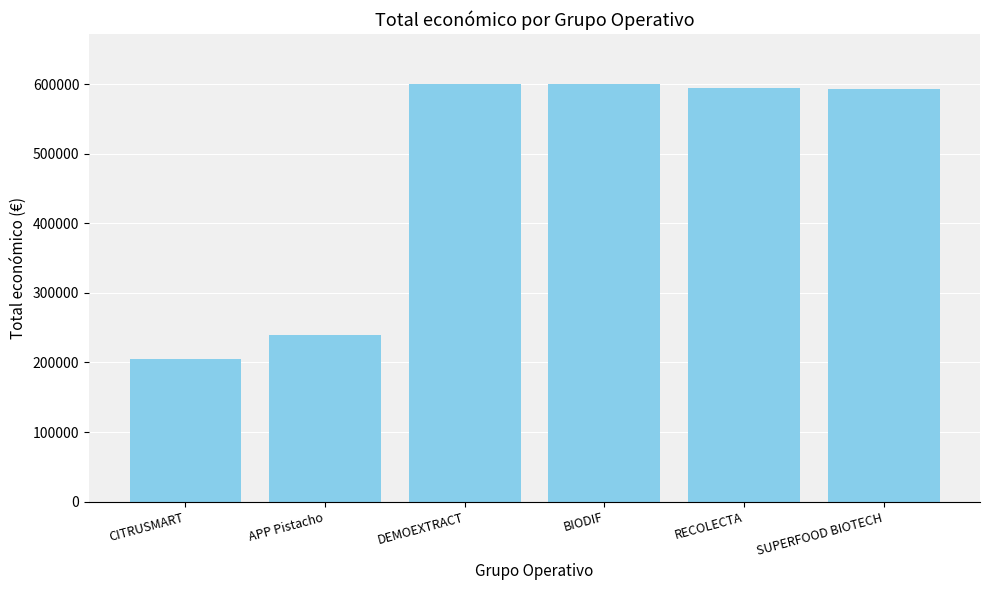

What is the value of the 1st bar from the left?

205573